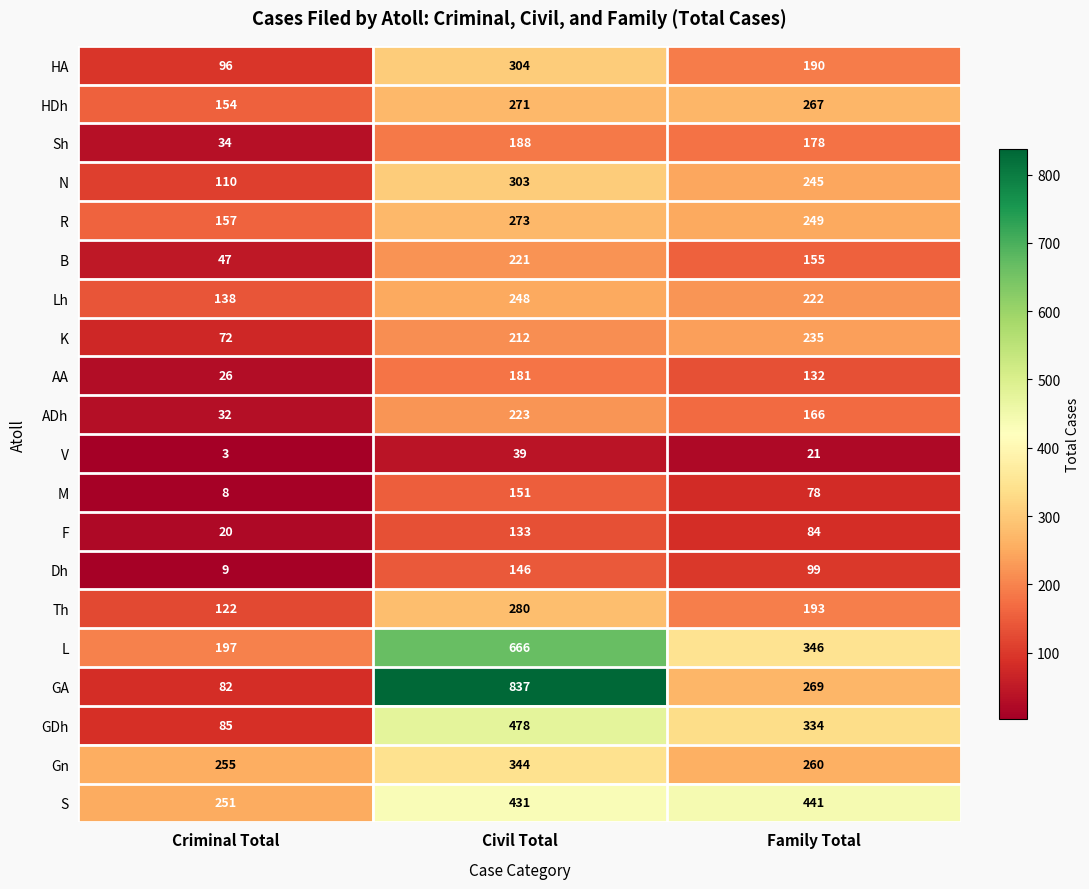

What is the difference between the second highest and minimum values in the Lh series?

84